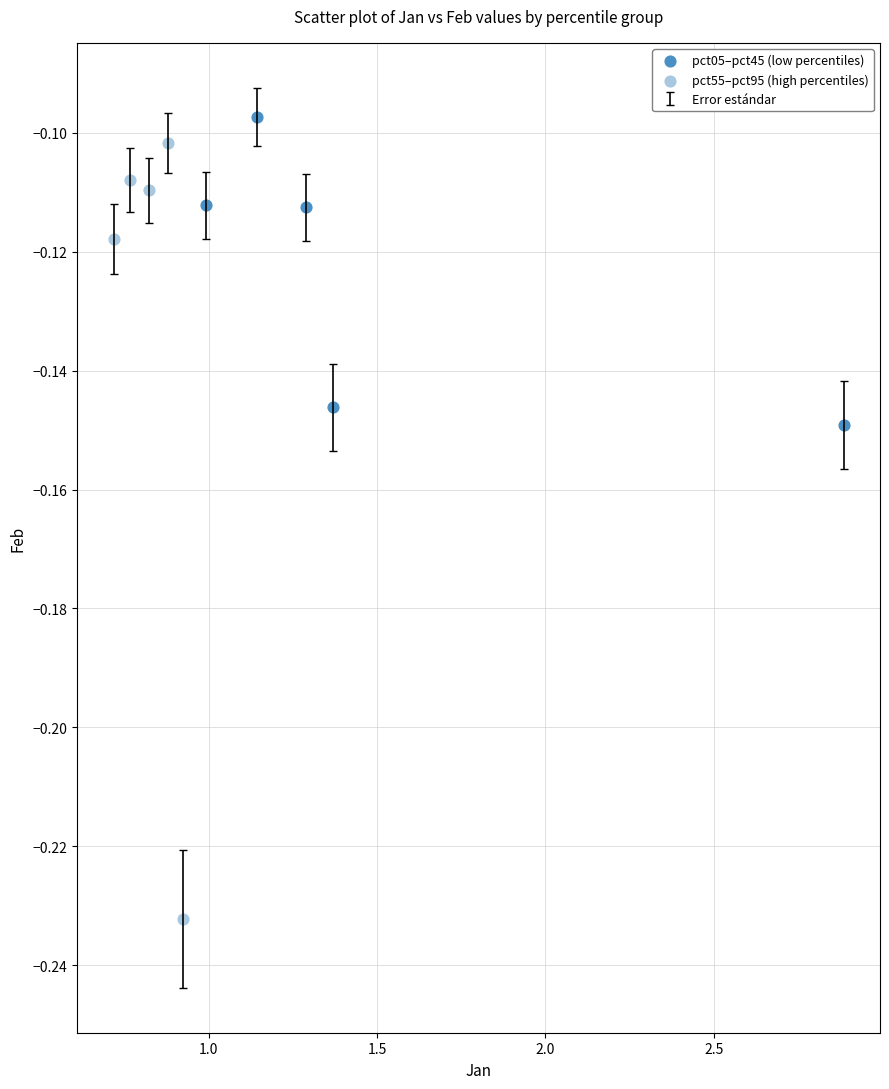

Which series has the widest spread of Y values?

pct55–pct95 (high percentiles)